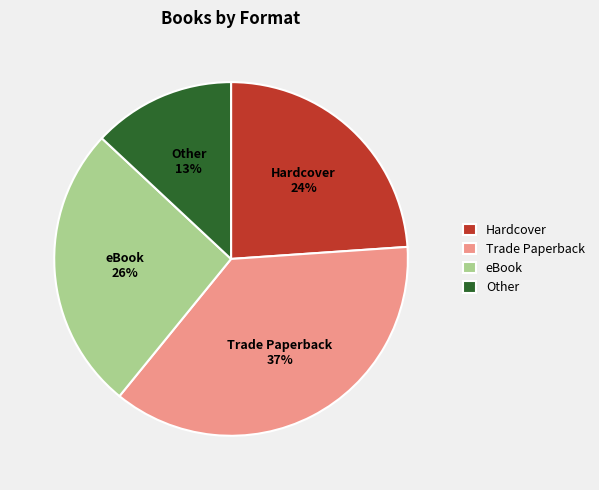

Does any single category account for the majority?

No